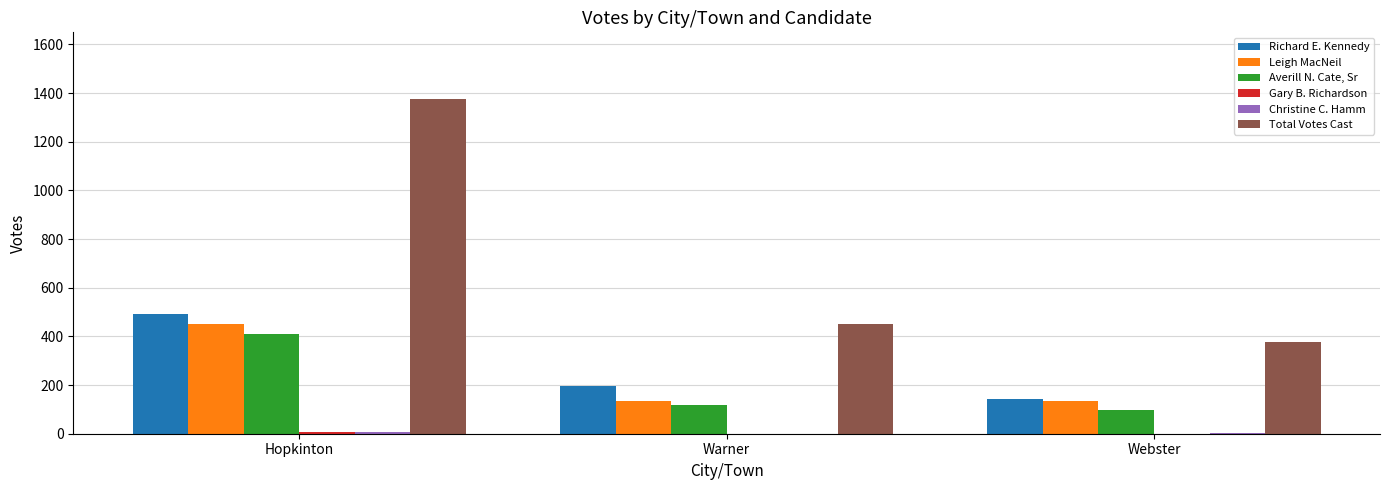

True or false: Averill N. Cate, Sr has a value of 97 at Webster.

True